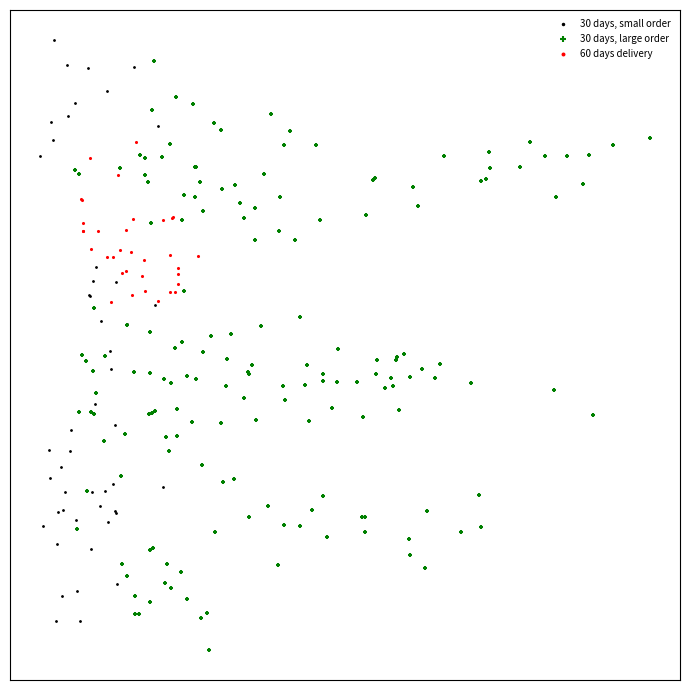

What are all the series names shown in the legend?

30 days, small order, 30 days, large order, 60 days delivery